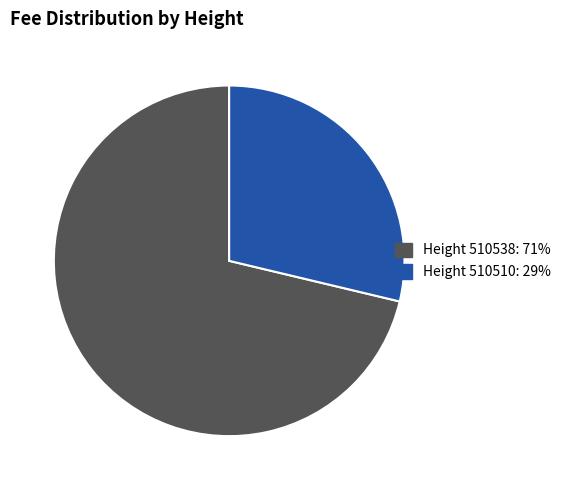

Is there any slice that represents more than half of the pie?

Yes